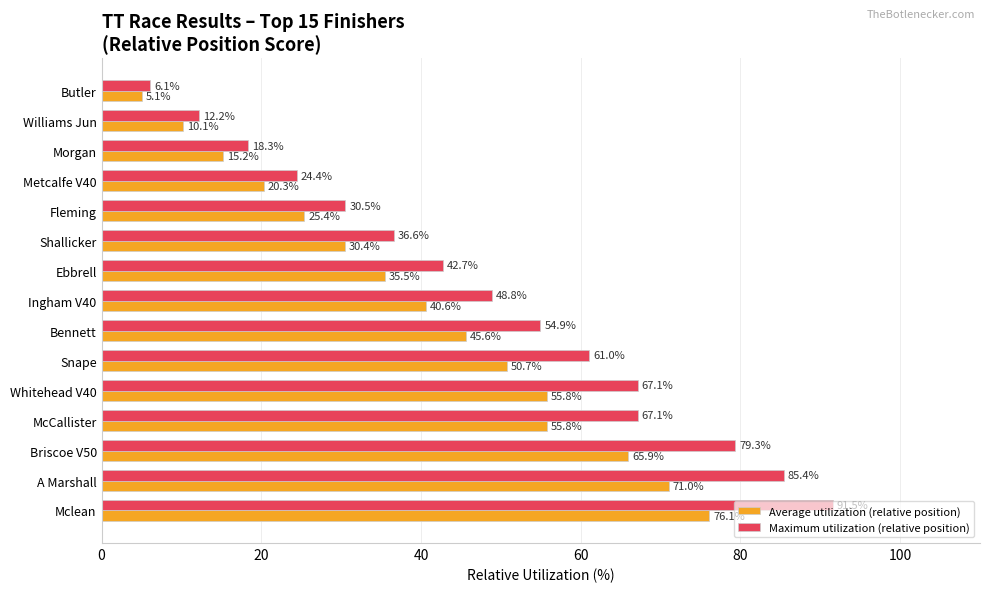

What is the lowest value of the Average utilization (relative position) series?

5.1